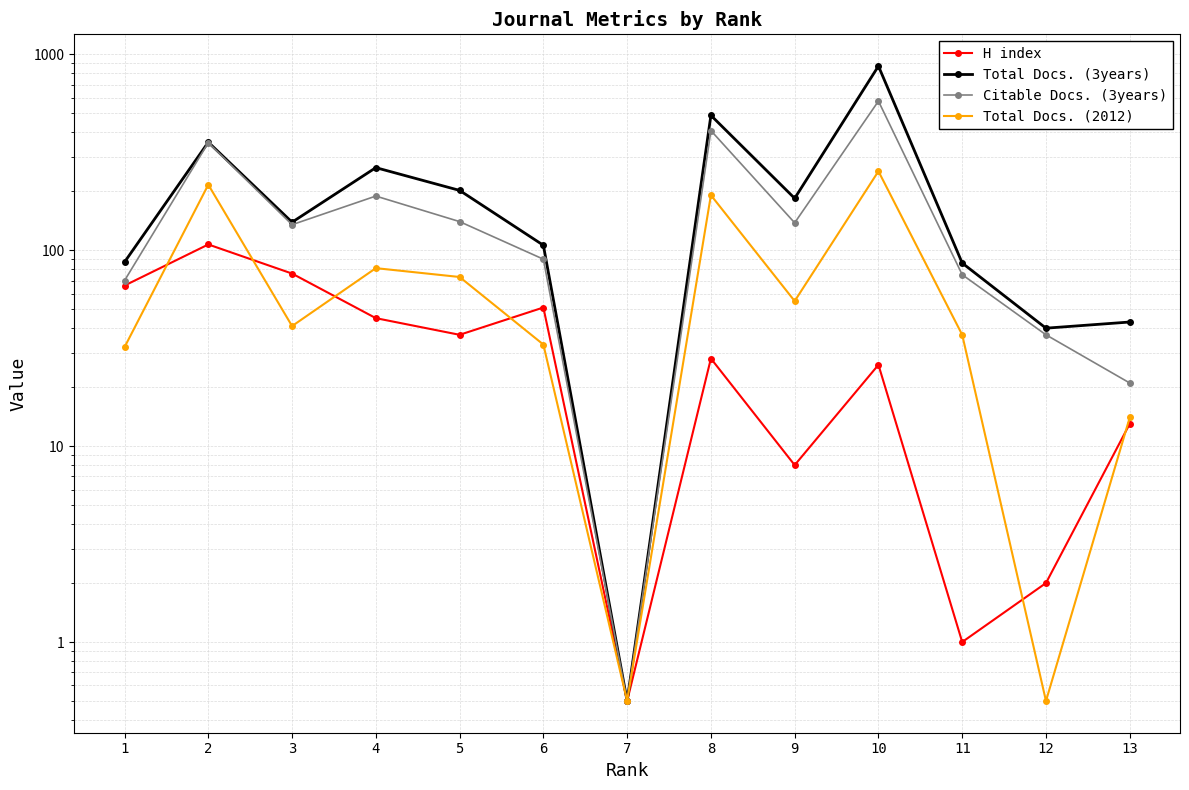

Which series has the widest spread of values?

Total Docs. (3years)